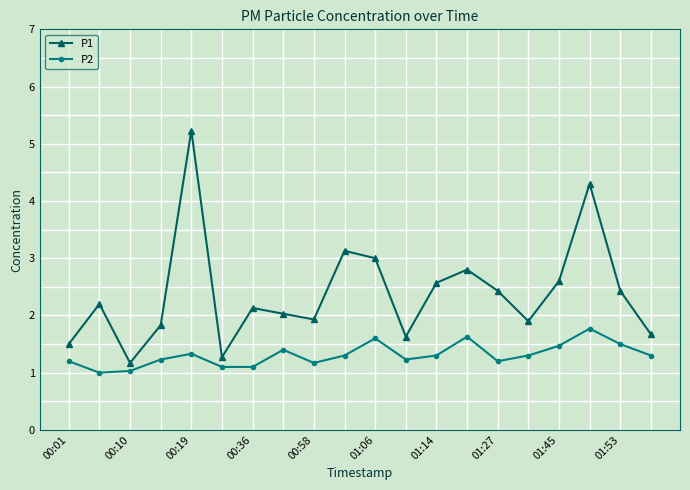

Reading right to left, extract all data points from this chart.

P1: 1.7	2.4	4.3	2.6	1.9	2.4	2.8	2.6	1.6	3.0	3.1	1.9	2.0	2.1	1.3	5.2	1.8	1.2	2.2	1.5
P2: 1.3	1.5	1.8	1.5	1.3	1.2	1.6	1.3	1.2	1.6	1.3	1.2	1.4	1.1	1.1	1.3	1.2	1.0	1.0	1.2